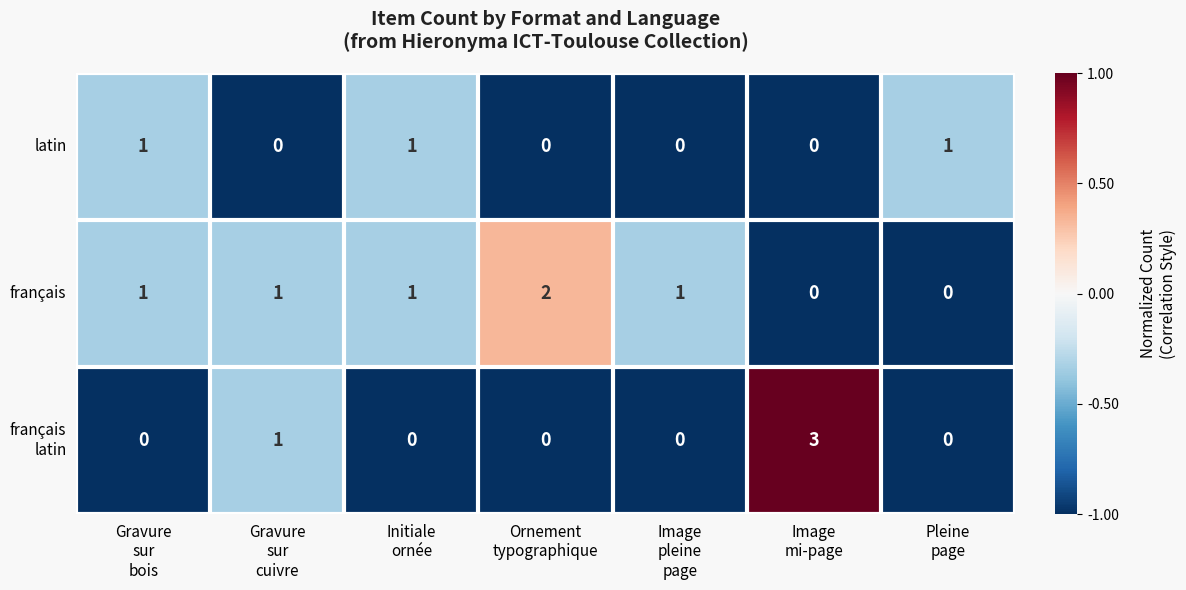

Count the latin values in the range 0 to 1.

7